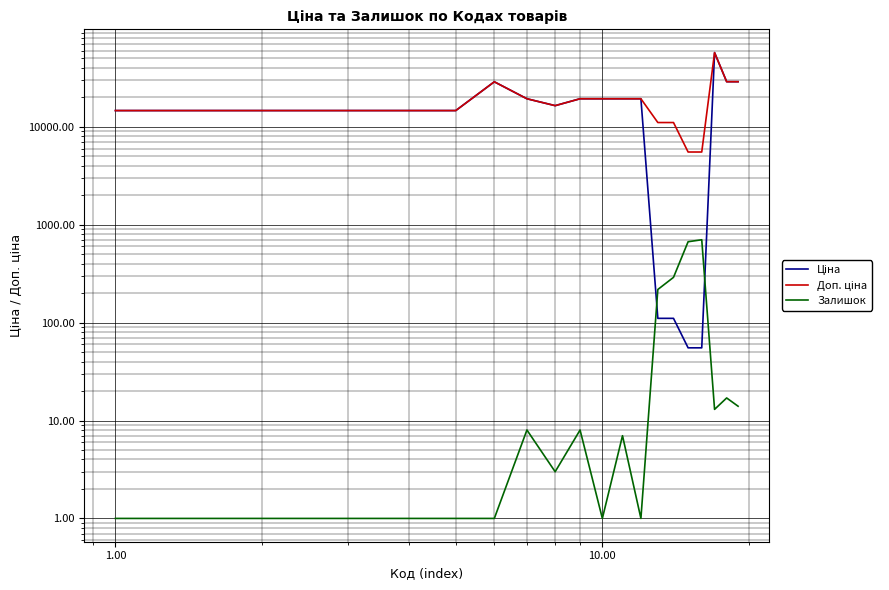

What is the minimum value for Доп. ціна?

5528.0